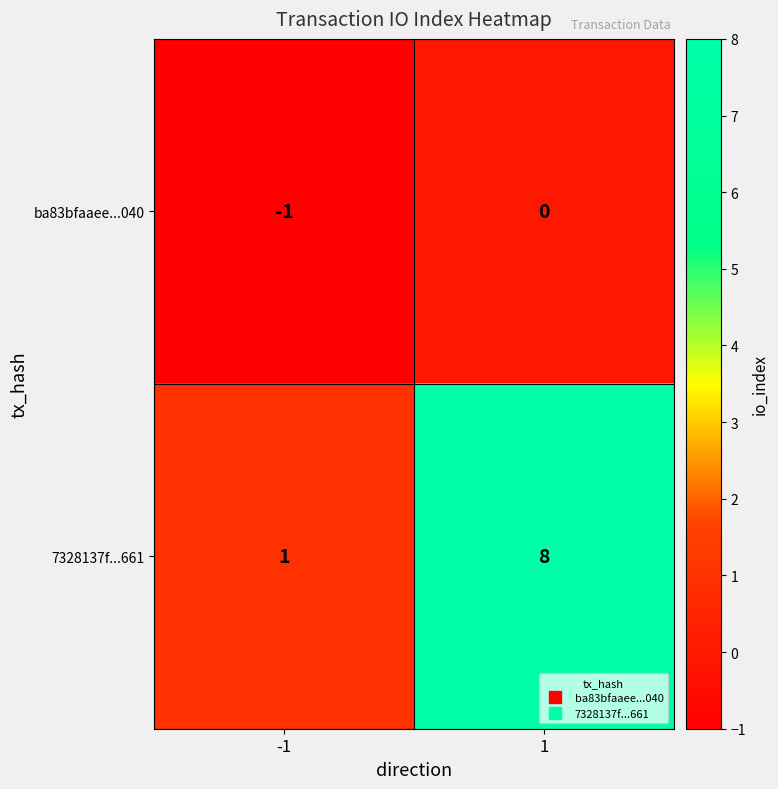

What is the difference between the 7328137f...661 values at 1 and -1?

7